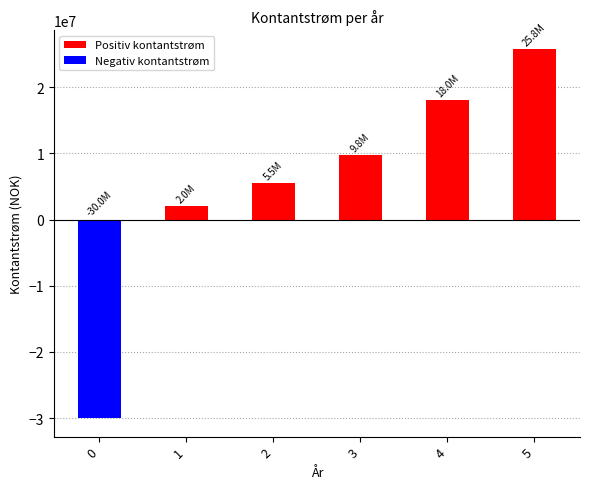

Which label corresponds to the largest value in the chart?

5